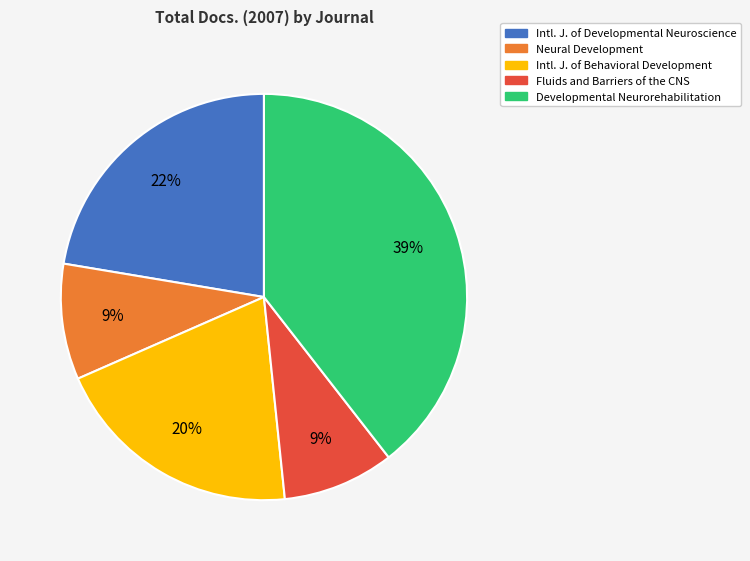

Is there a majority slice in this chart?

No